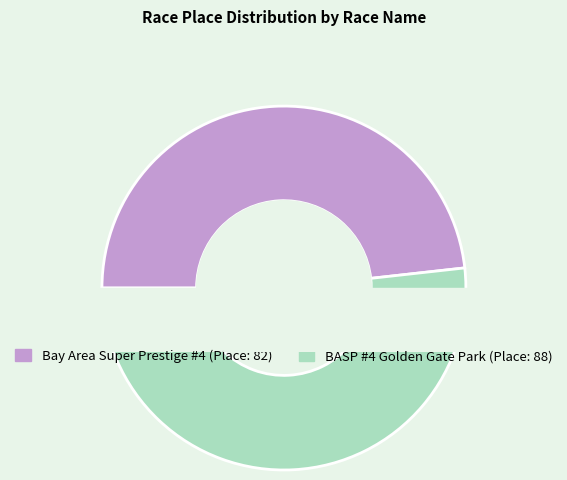

Is it true that BASP #4 Golden Gate Park is 66% of the pie?

False